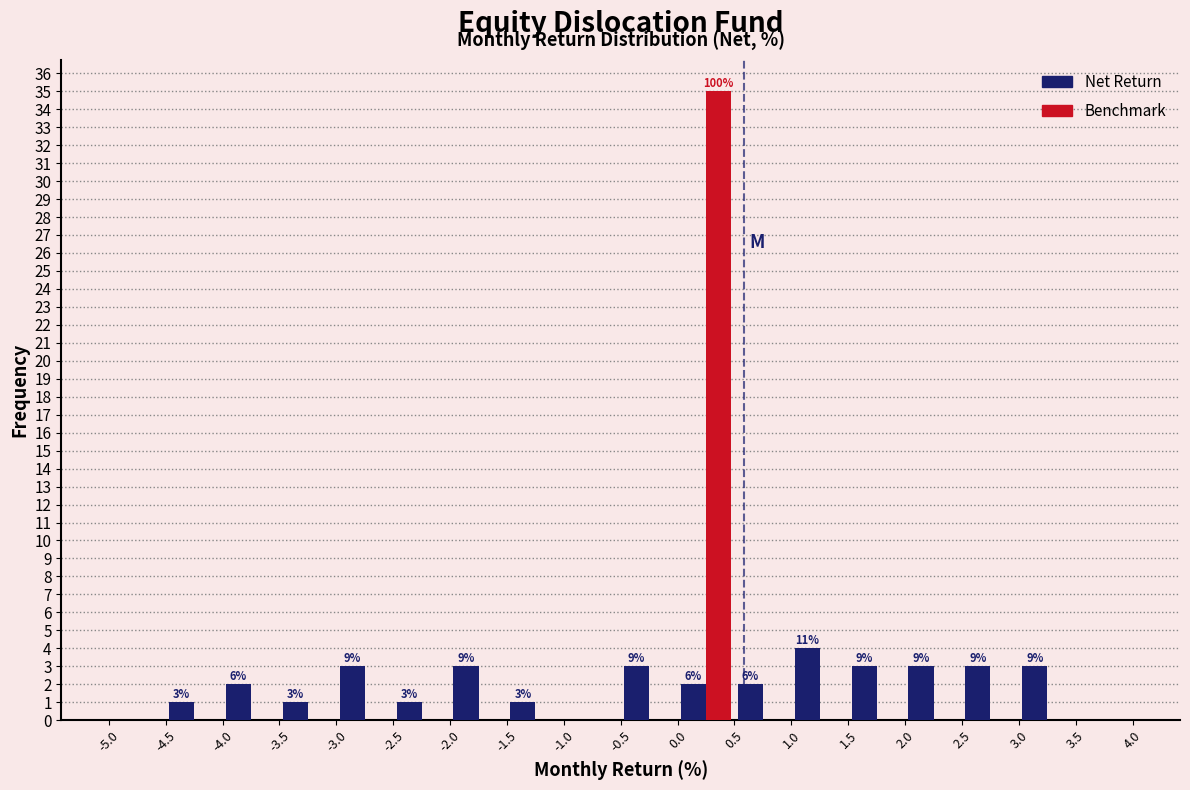

In the Net Return series, which range on the x-axis has the tallest bar?

1.0 to 1.5